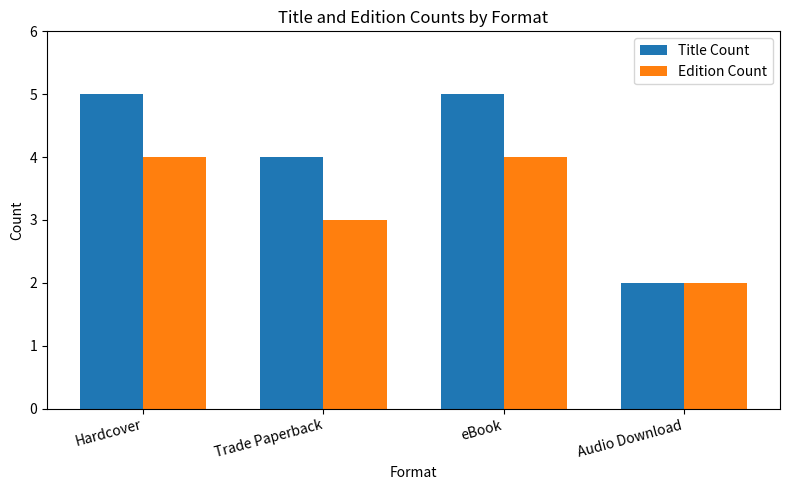

What are all the series names shown in the legend?

Title Count, Edition Count